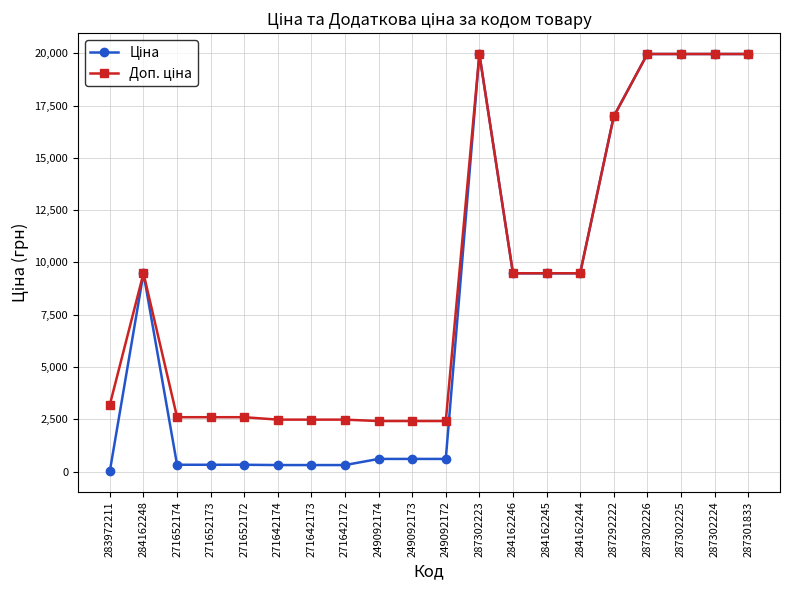

What is the greatest value displayed?

19964.2